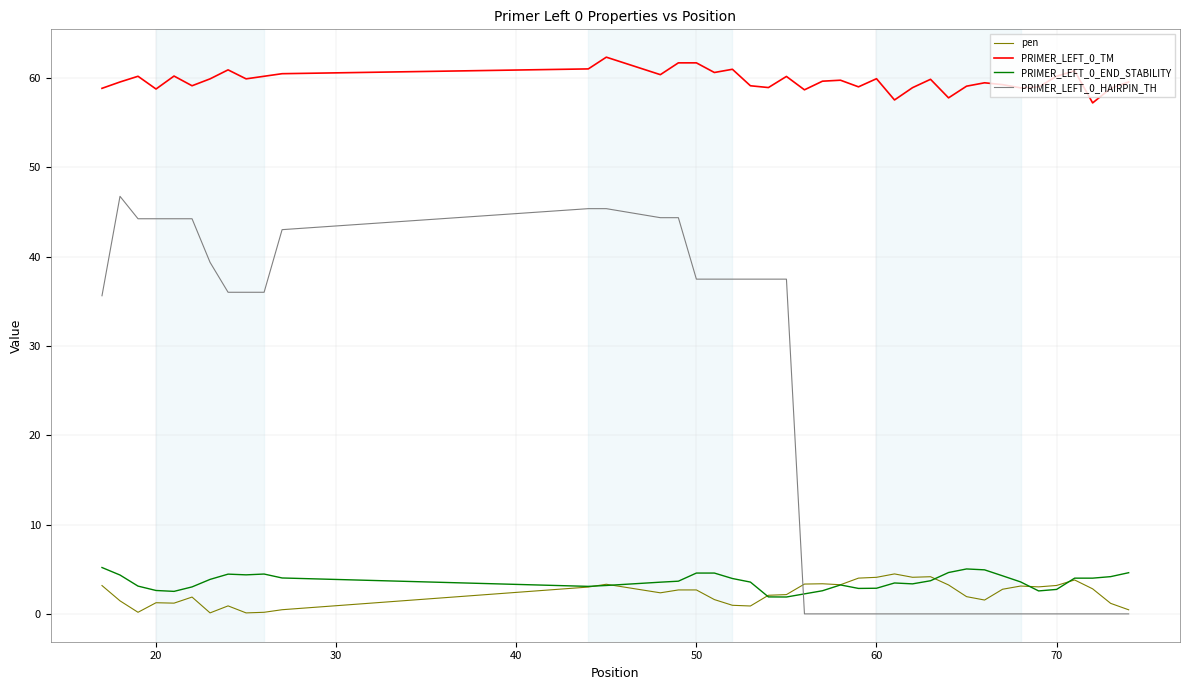

What is the sum of all PRIMER_LEFT_0_END_STABILITY values?

144.7